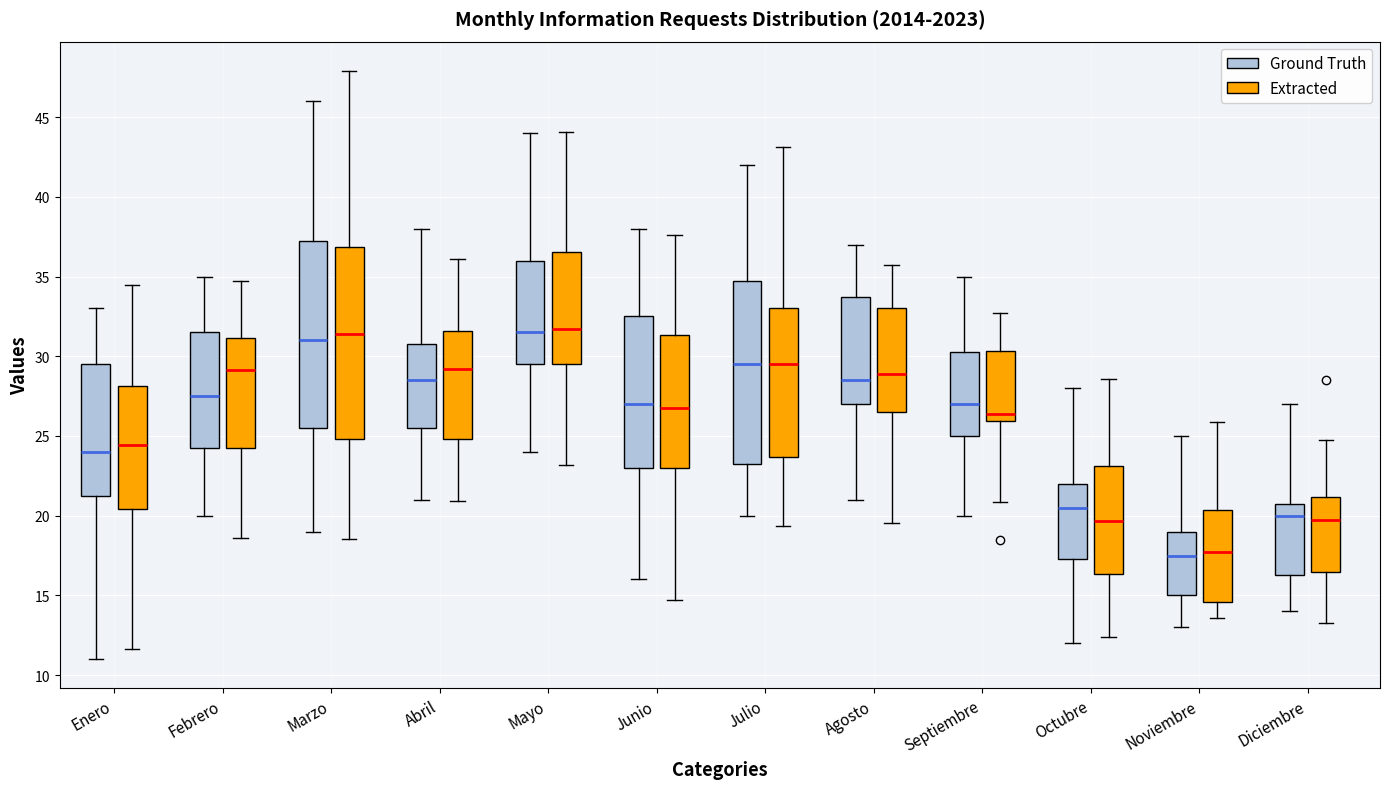

Where is the lower edge of the box for Diciembre (Ground Truth) on the y-axis? The values are not printed on the chart, so give them approximately, as read against the axis.

16.5